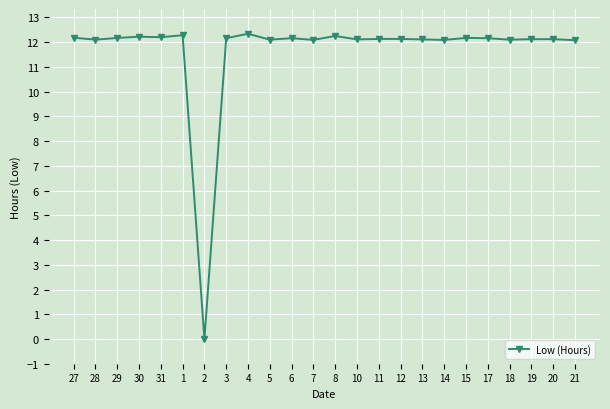

What is the label of the 22nd point from the left?

19